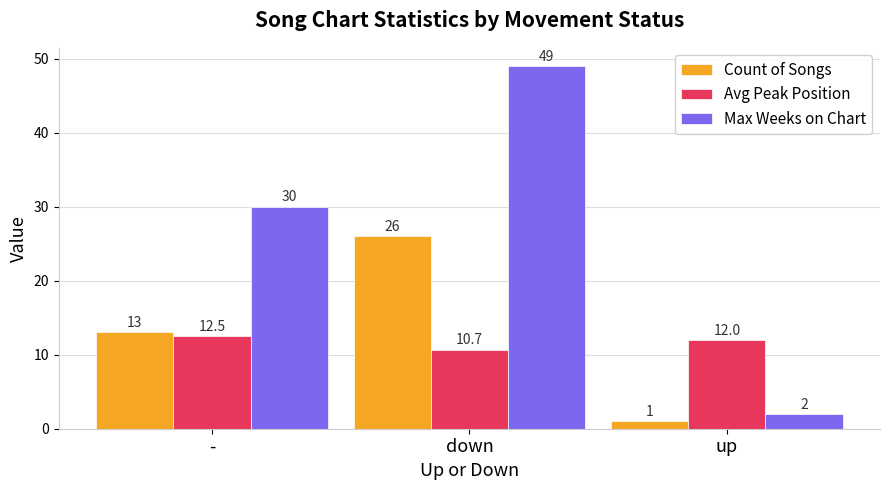

At which category is the sum across all series the highest?

down